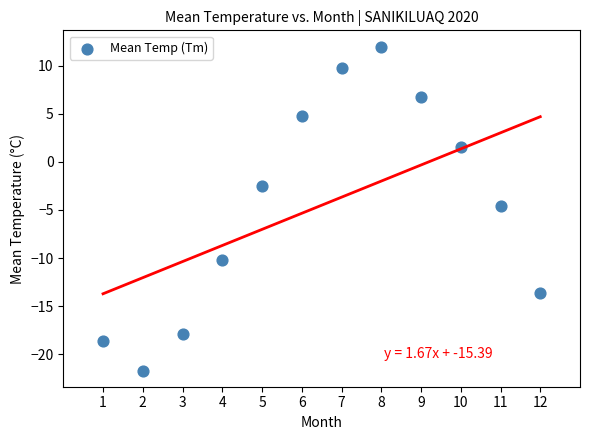

What Y value in the scatter plot is closest to -4?

-4.6